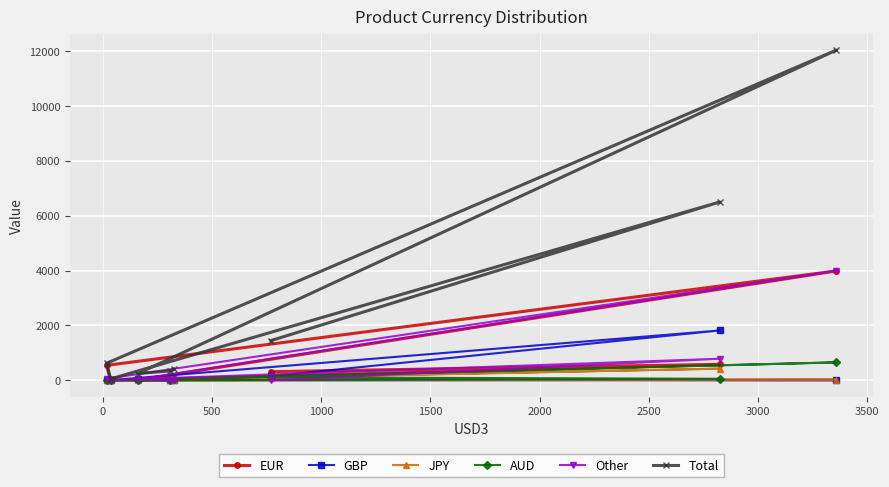

What is the difference between the second highest and second lowest values in the EUR series?

582